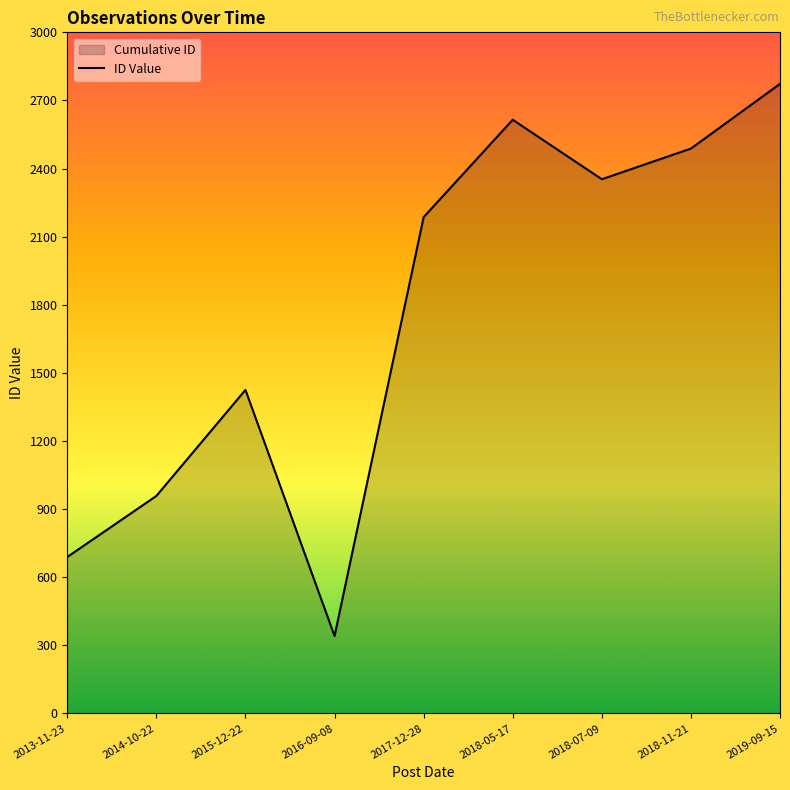

What is the change in value from 2018-07-09 to 2019-09-15?

+420